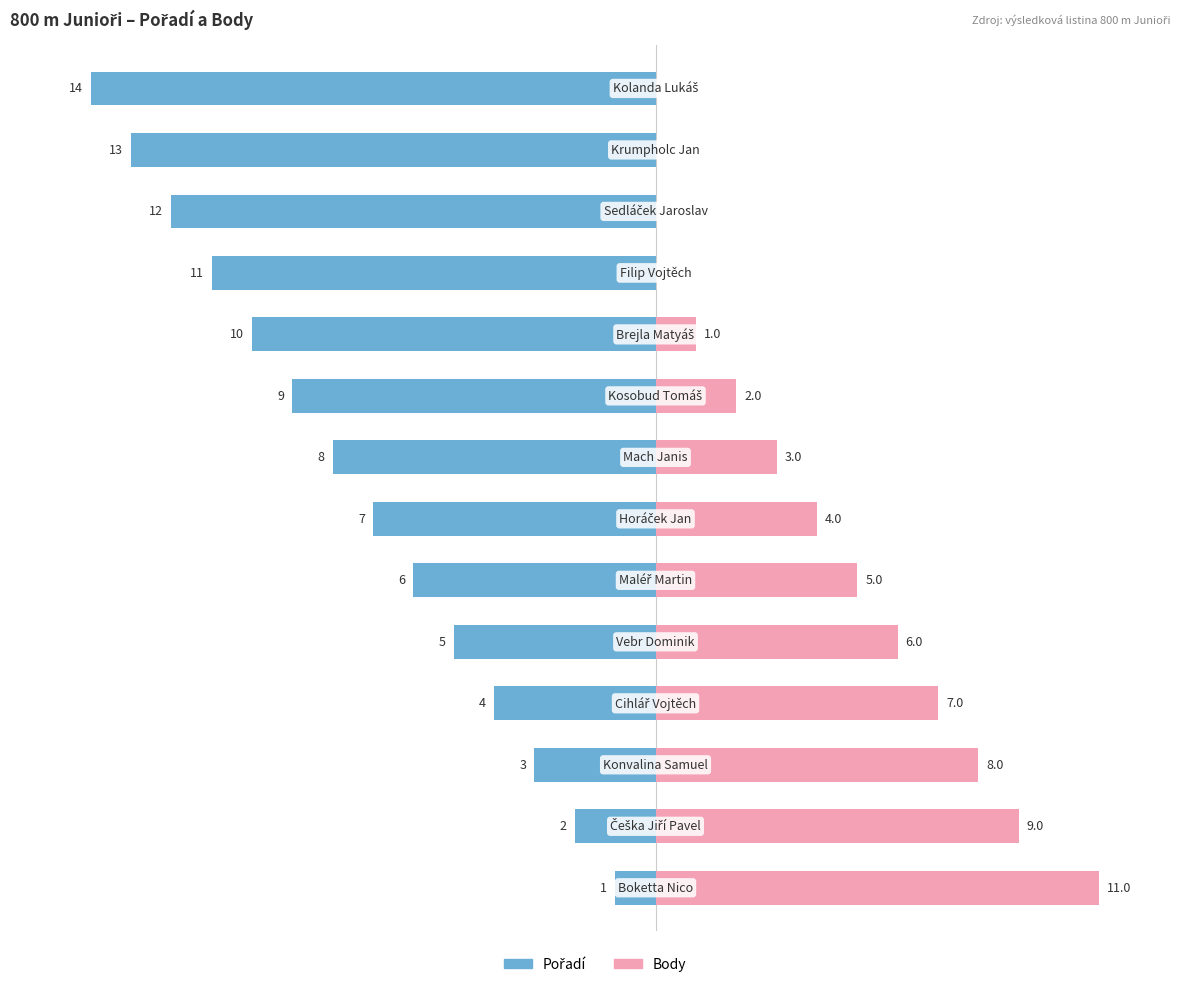

List the series in order of their peak value, highest first.

Body, Pořadí